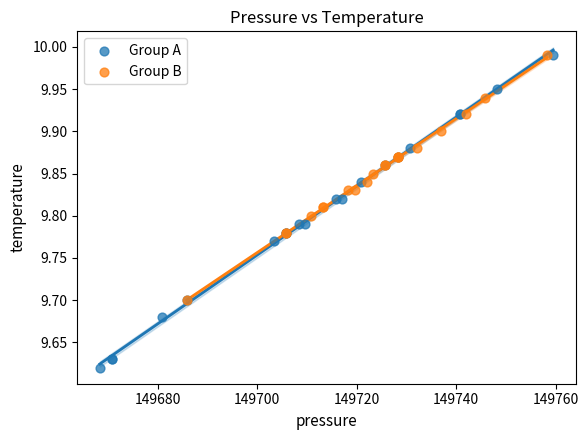

Which series contains the lowest Y value?

Group A